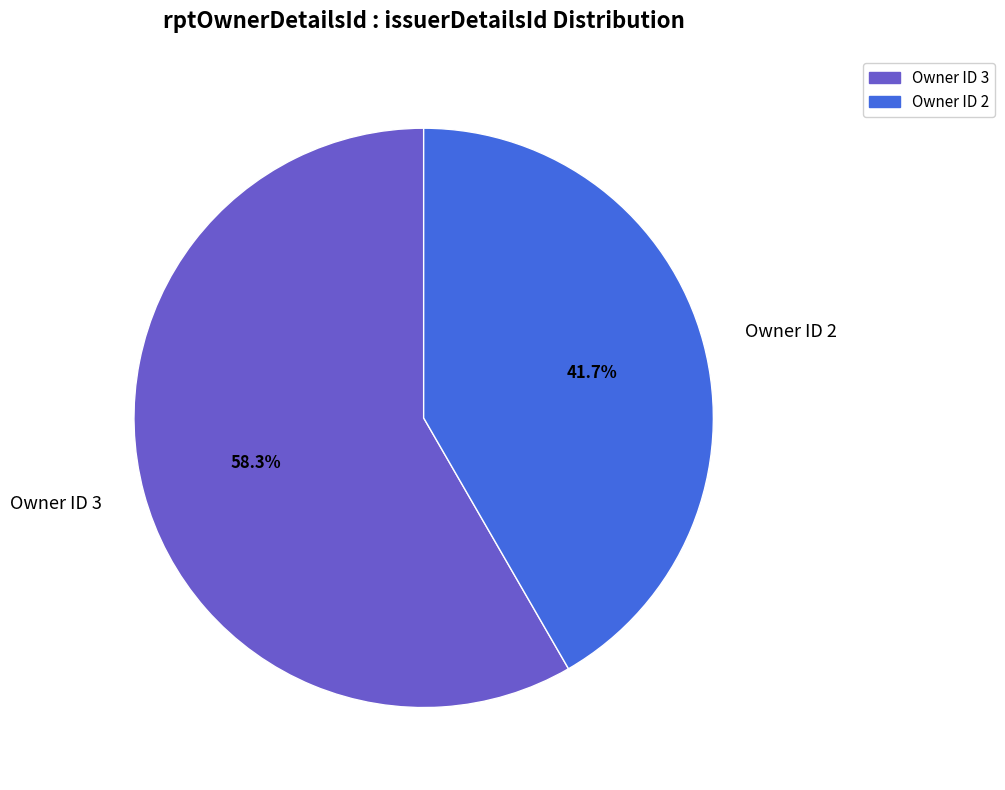

Which slice is the smallest?

Owner ID 2